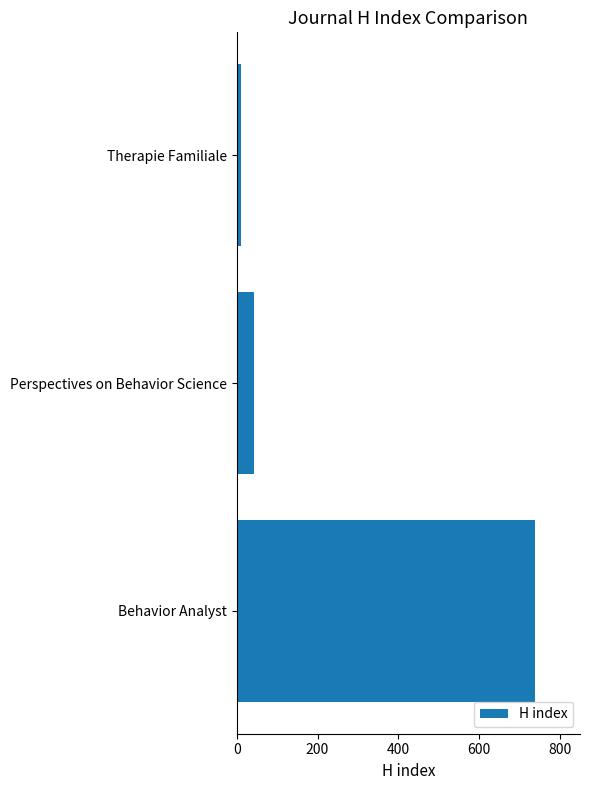

Which category has the lowest value across all series?

Therapie Familiale